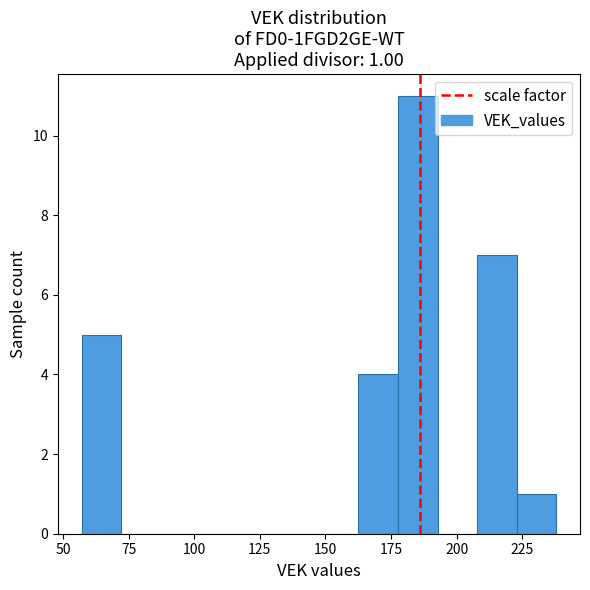

Around what value on the x-axis is the tallest bar? Give the approximate position of its centre, as read against the axis.

185